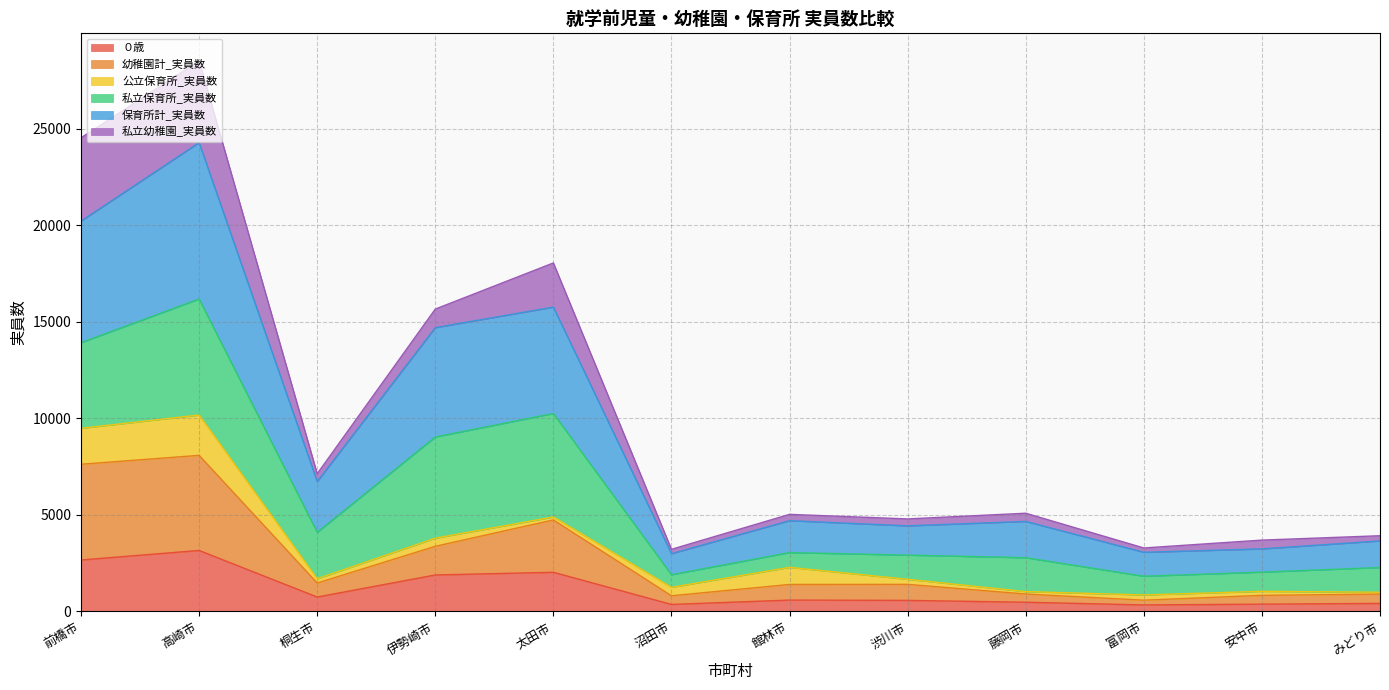

Which series changed the most between 伊勢崎市 and 安中市?

保育所計_実員数